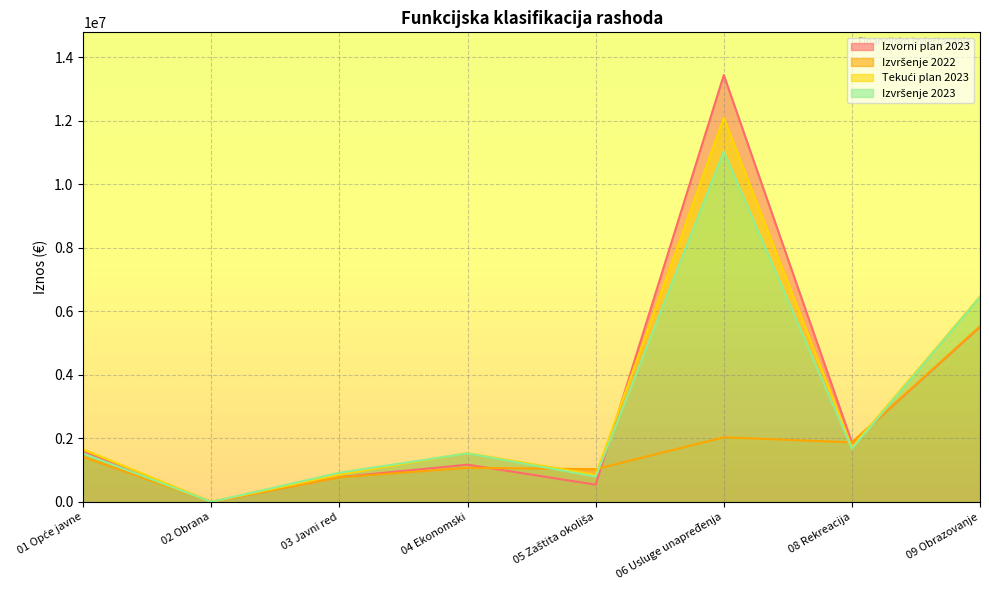

Read the Izvorni plan 2023 value at 02 Obrana.

3319.0